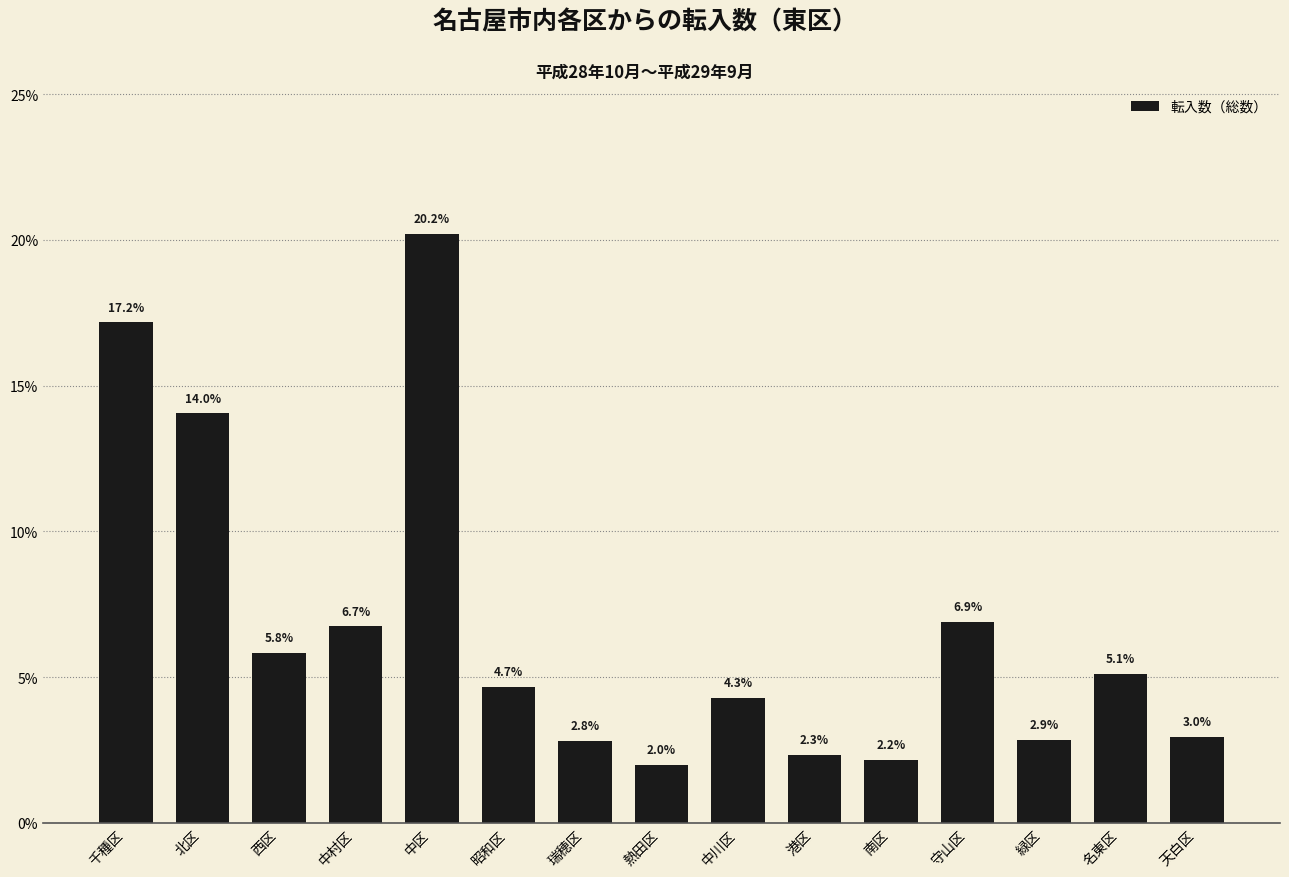

What is the change in value from 港区 to 天白区?

+0.6